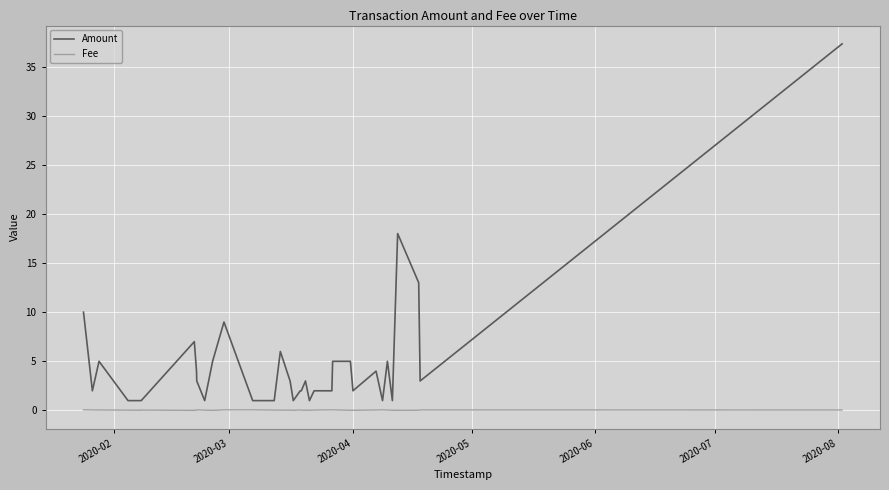

True or false: Amount and Fee intersect in this chart.

False